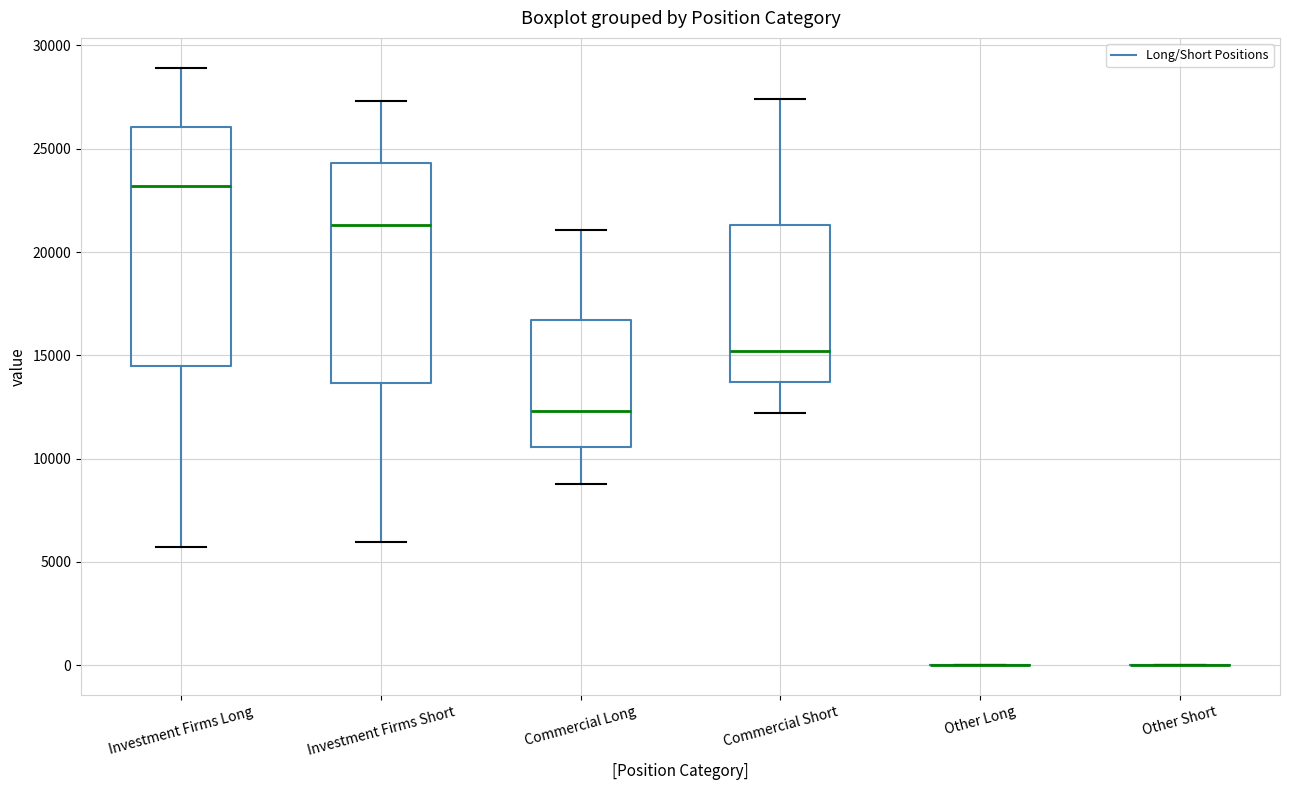

Where does the upper whisker of the box for Commercial Short end on the y-axis? The values are not printed on the chart, so give them approximately, as read against the axis.

27500